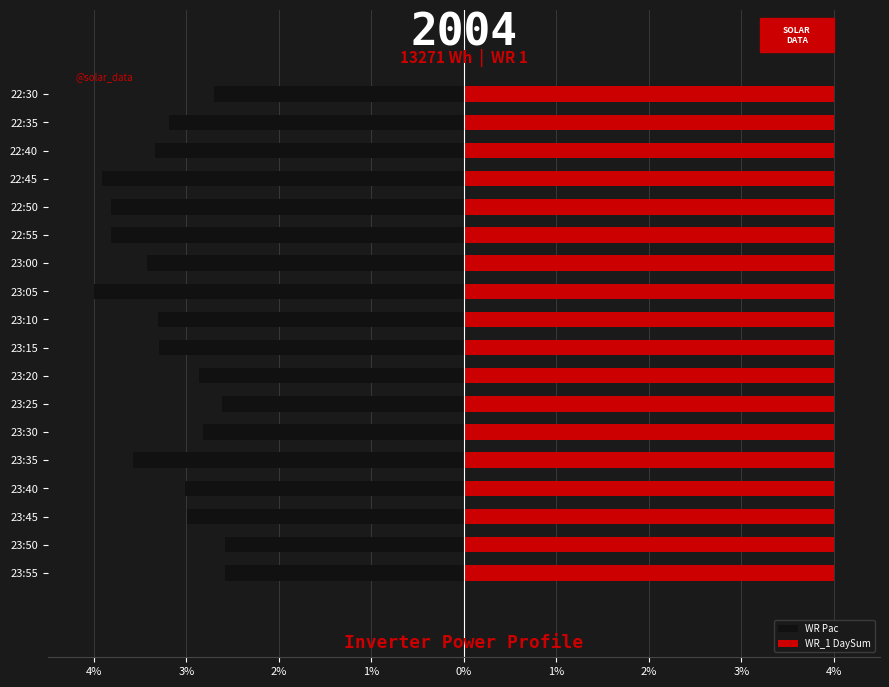

Rank the series by their average value, from lowest to highest.

WR Pac, WR_1 DaySum